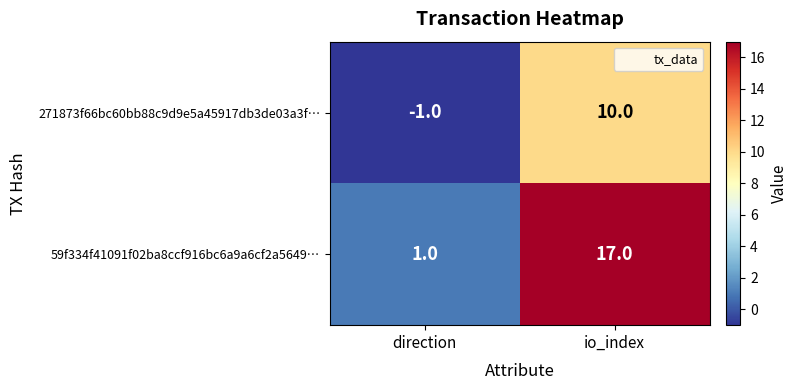

How many series are shown in this chart?

2